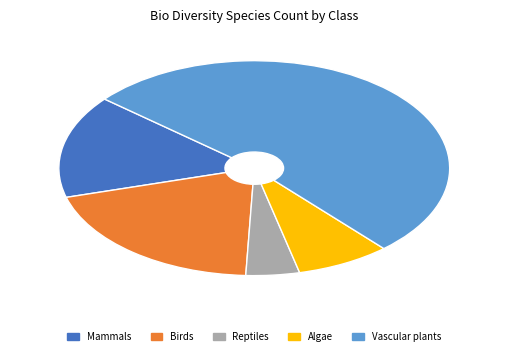

How many segments does this pie chart have?

5